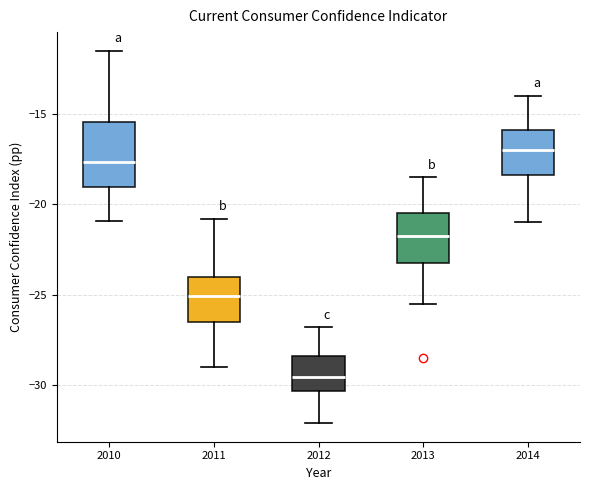

Which box is the tallest, from its lower edge to its upper edge?

2010